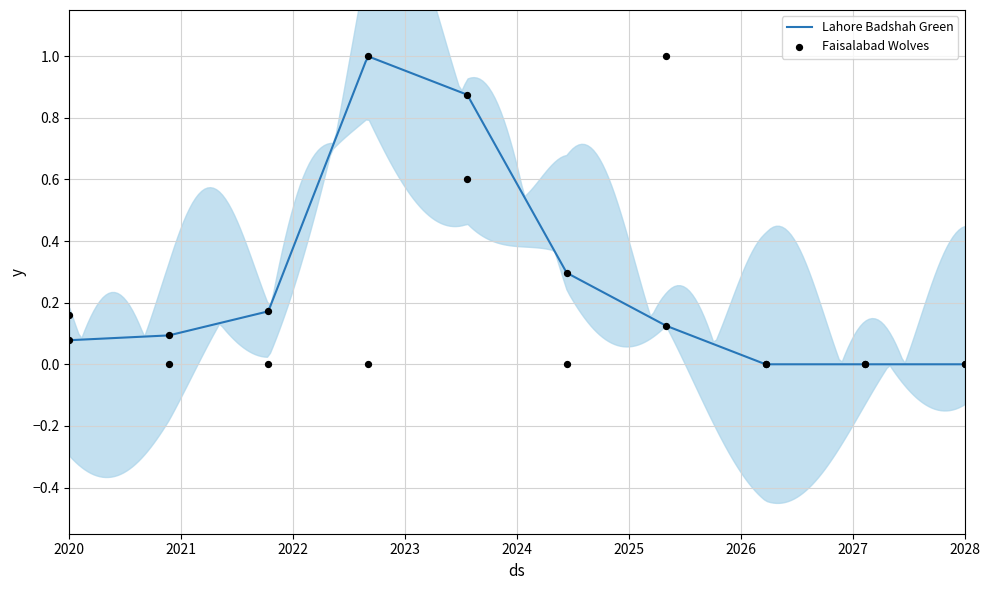

Which series has the largest total across all categories?

Lahore Badshah Green